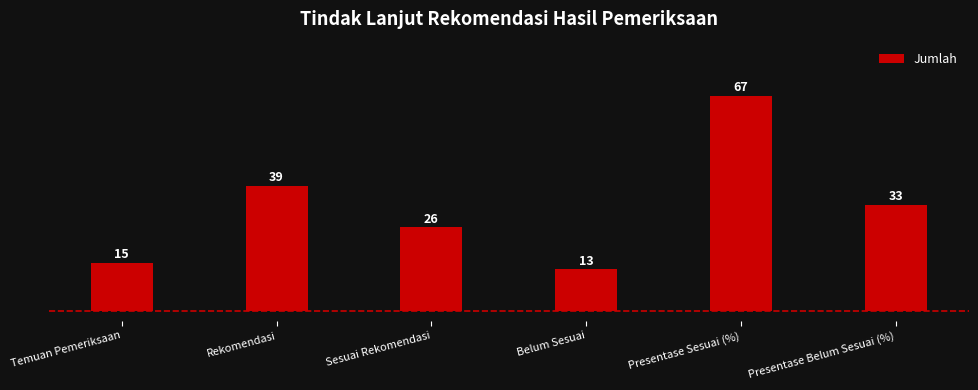

Which has a higher value, Sesuai Rekomendasi or Temuan Pemeriksaan?

Sesuai Rekomendasi